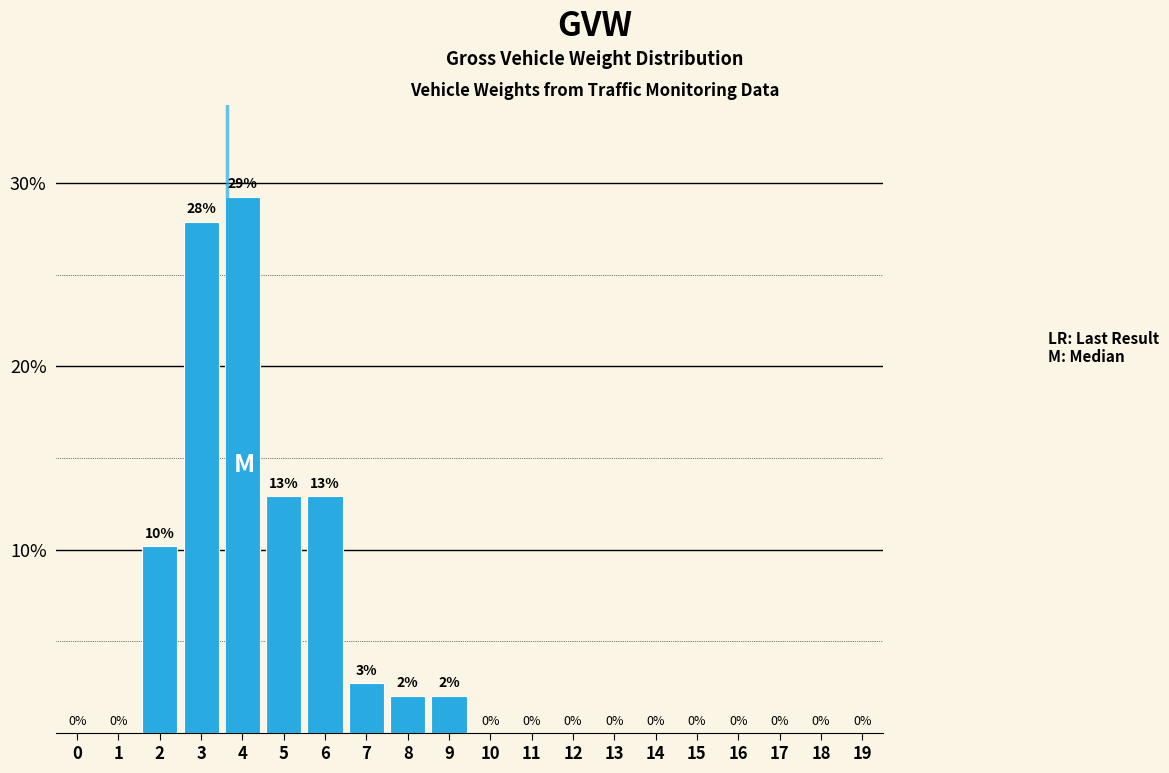

The chart shows a value of 0.0 at 0. True or false?

True